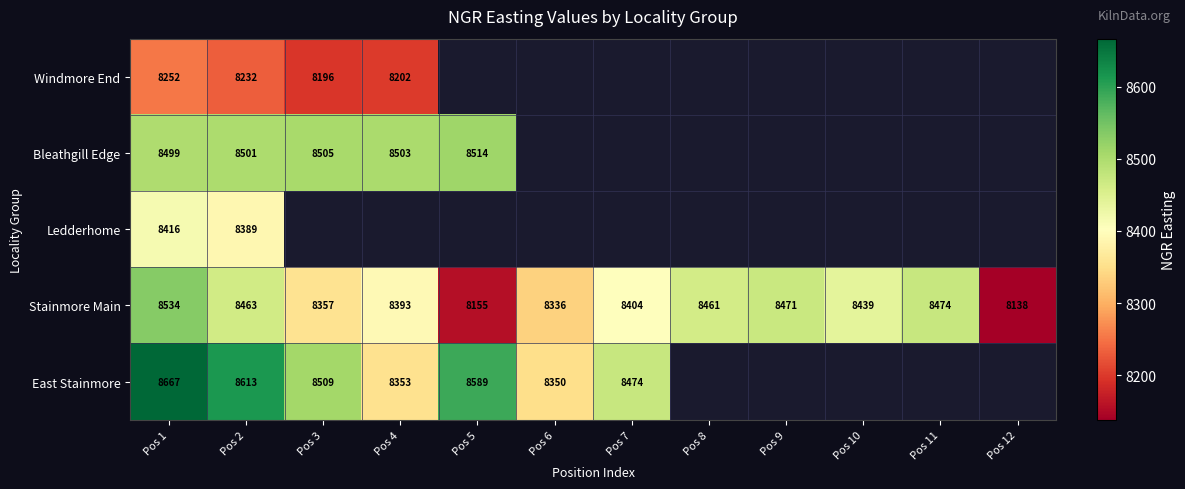

At which label is Stainmore Main closest to 8336?

Pos 6